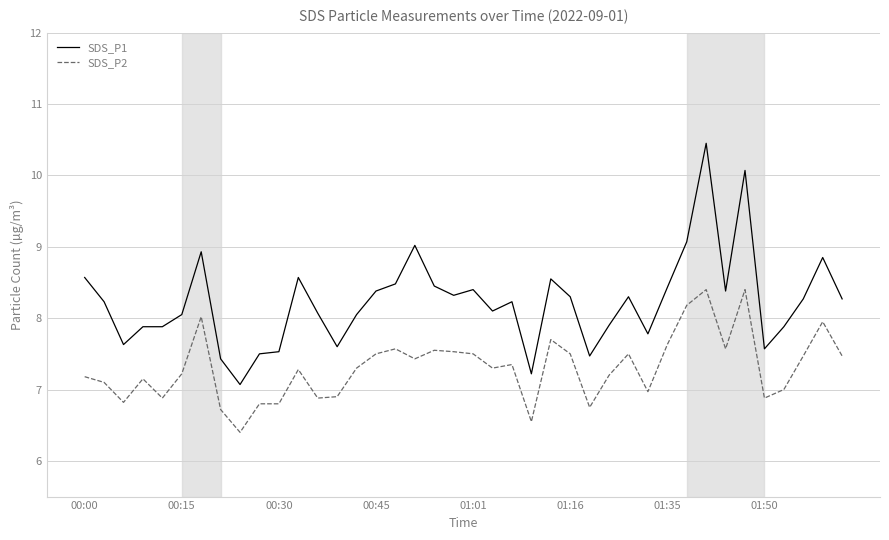

True or false: SDS_P2 has more than 0 interior local peaks.

True